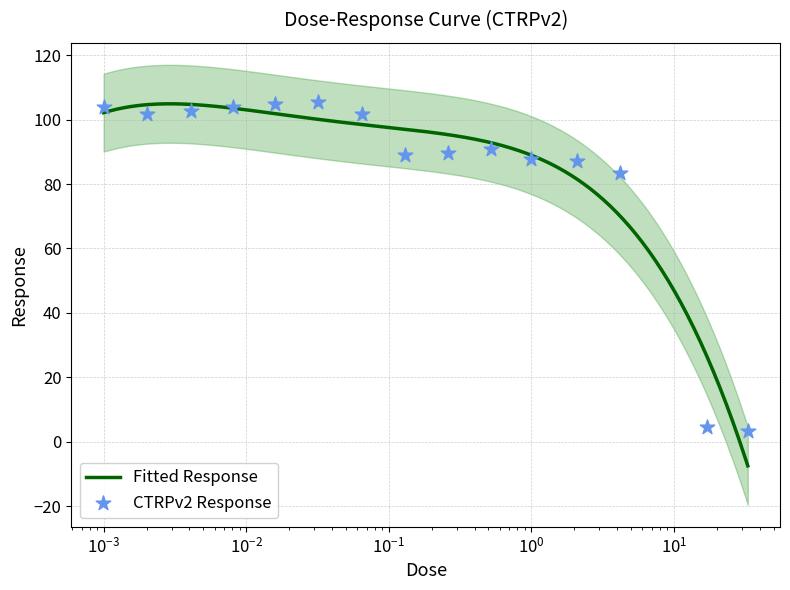

Between 1.0 and 17.0, which is larger?

1.0